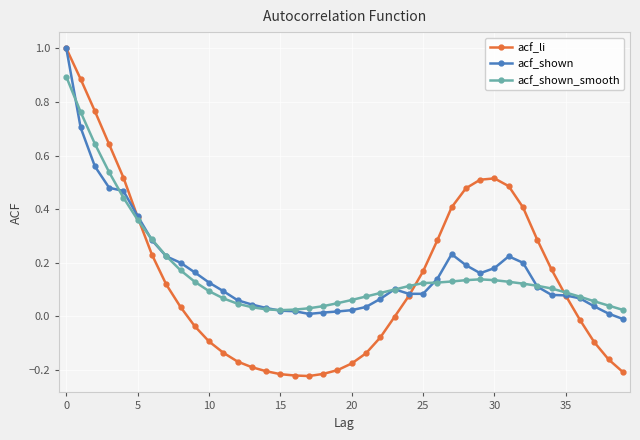

How many categories are shown in the chart?

40